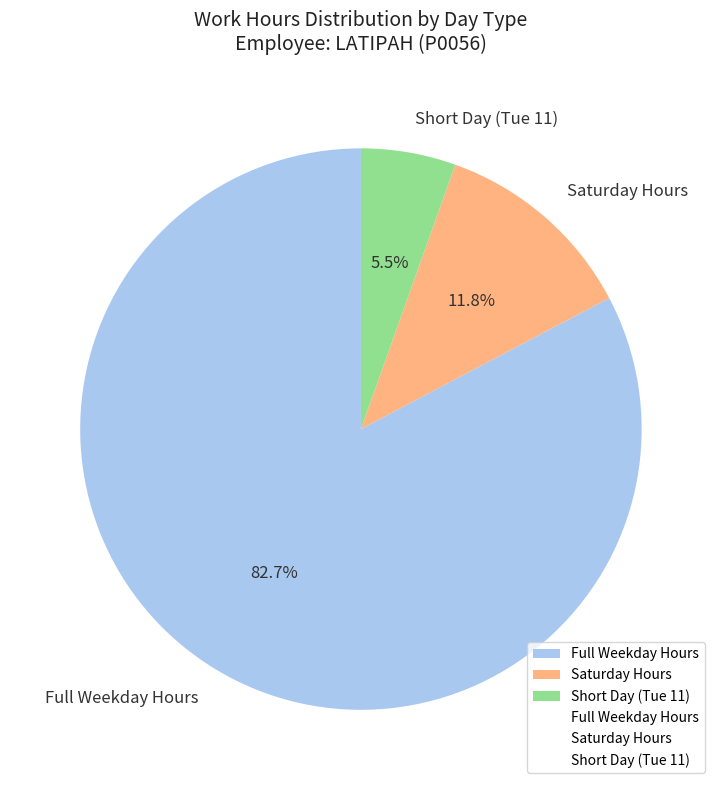

Which slice is the smallest?

Short Day (Tue 11)